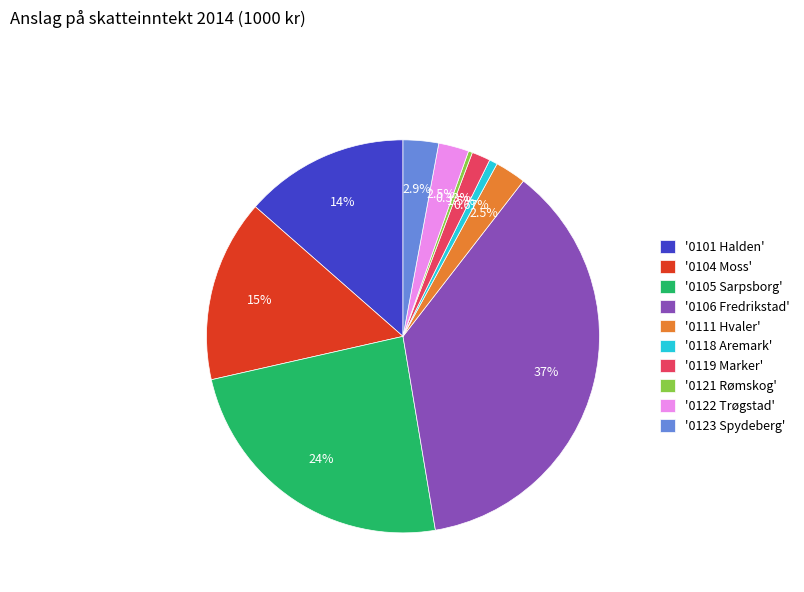

Is the sum of '0121 Rømskog' and '0101 Halden' greater than half?

No